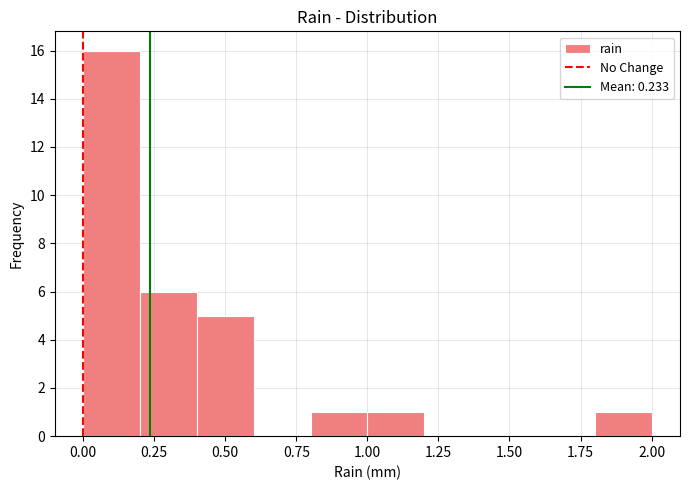

Reading left to right, list every bar in this chart as the range it spans on the x-axis followed by its height. The values are not printed on the chart, so give them approximately, as read against the axis.

0.0 to 0.2: 16
0.2 to 0.4: 6
0.4 to 0.6: 5
0.6 to 0.8: 0
0.8 to 1.0: 1
1.0 to 1.2: 1
1.2 to 1.4: 0
1.4 to 1.6: 0
1.6 to 1.8: 0
1.8 to 2.0: 1